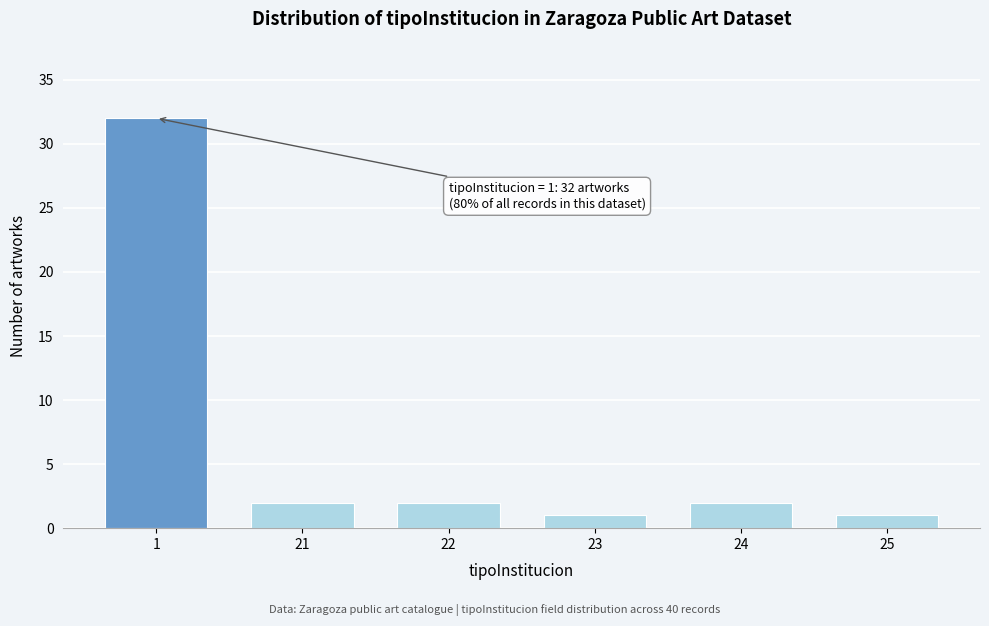

Reading left to right, what are all the values shown in this chart?

32	2	2	1	2	1